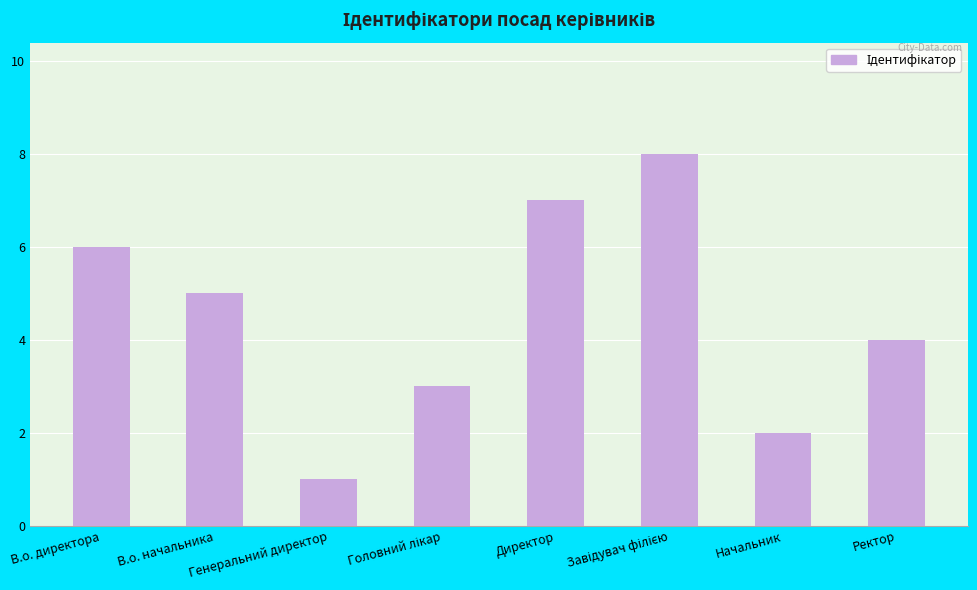

Which label corresponds to the smallest value in the chart?

Генеральний директор